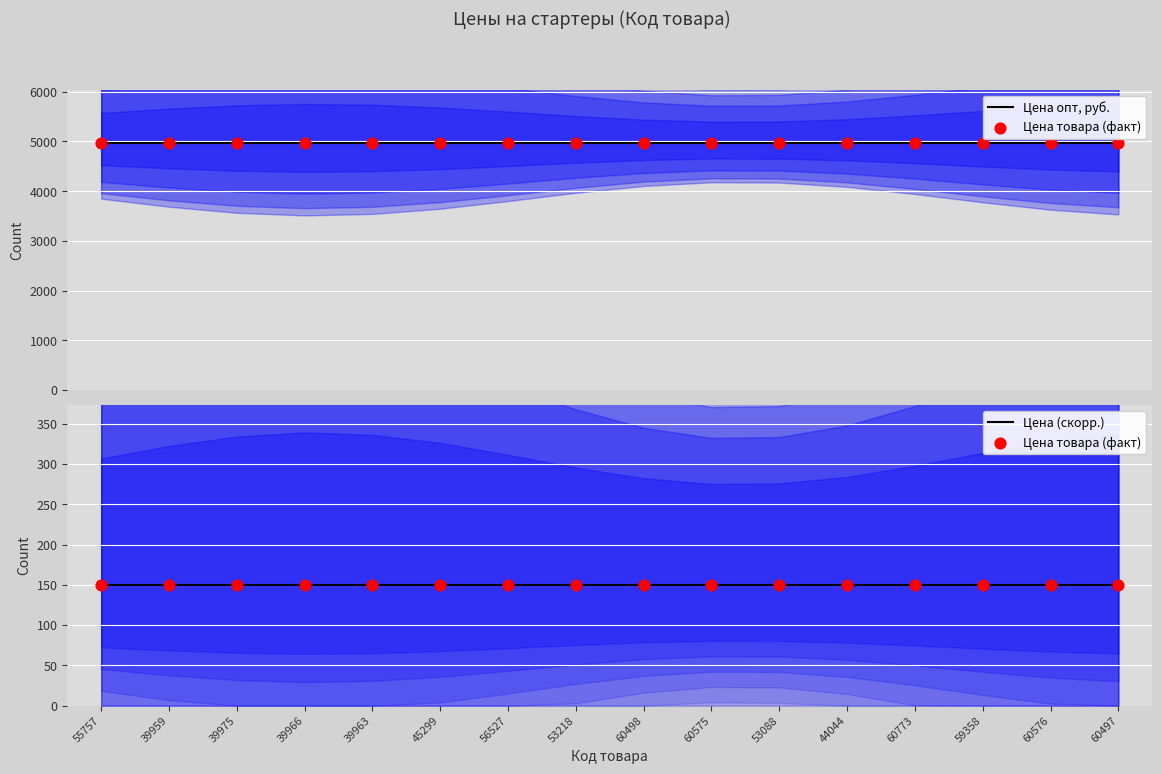

Is the value of Цена товара (факт) at 56527 greater than the value of Цена (скорр.) at 59358?

No